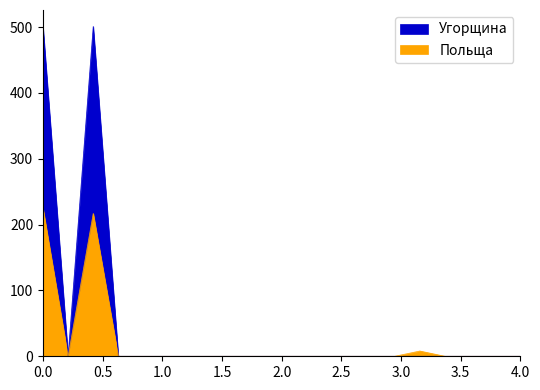

Reading left to right, transcribe all the data shown in this chart.

Угорщина: 501	0	501	0	0	0	0	0	0	0	0	0	0	0	0	0	0	0	0	0
Польща: 225	0	217	0	0	0	0	0	0	0	0	0	0	0	0	8	0	0	0	0